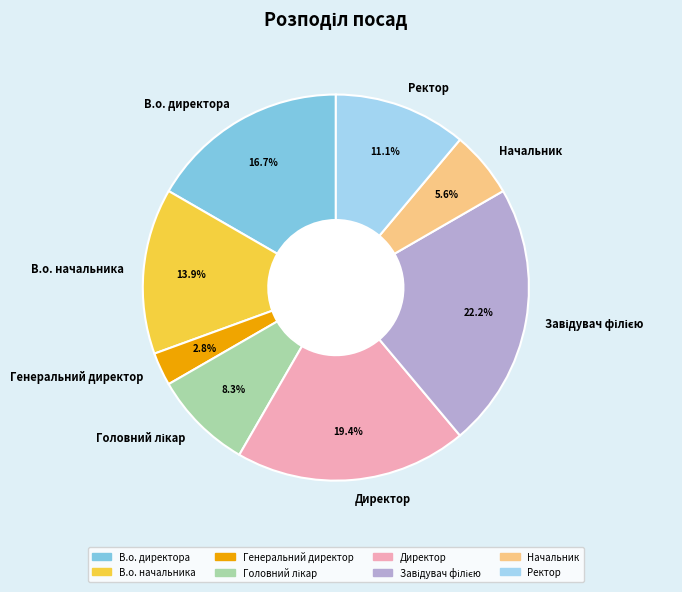

To the nearest percent, what is the difference between the Ректор and В.о. директора slice percentages?

6%